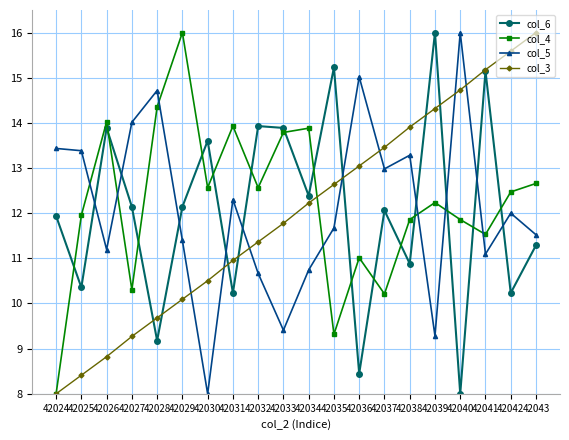

Between which two adjacent categories do col_5 and col_6 first intersect?

42025 and 42026